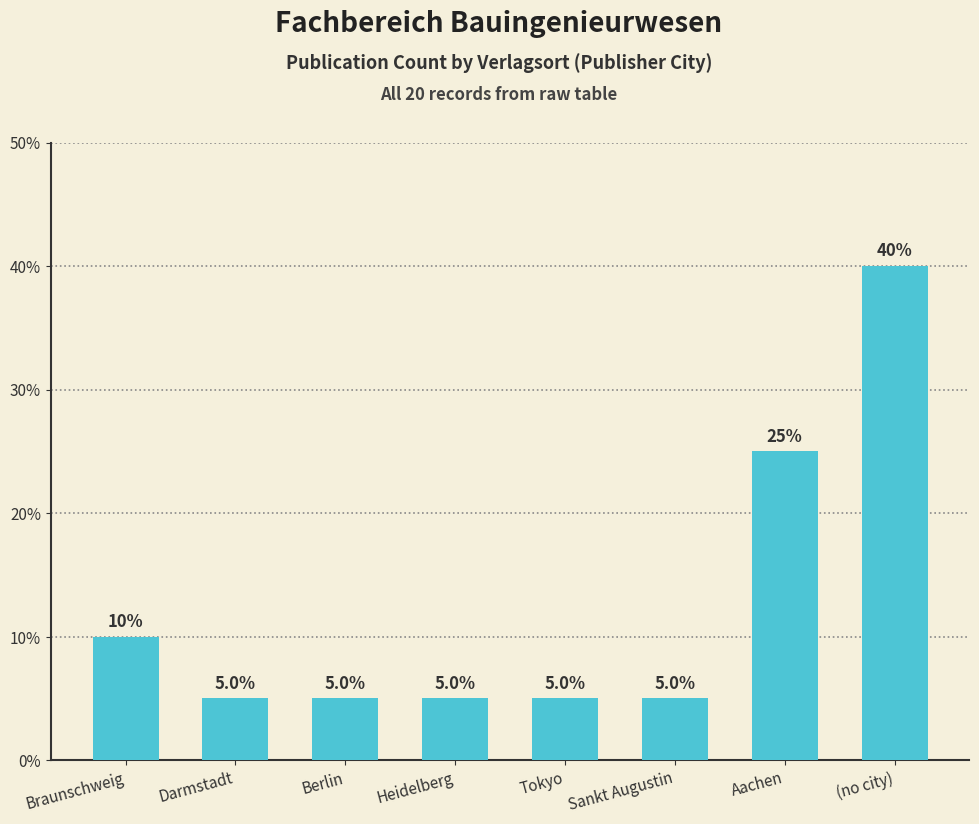

Where is the data nearest to the value 22?

Aachen